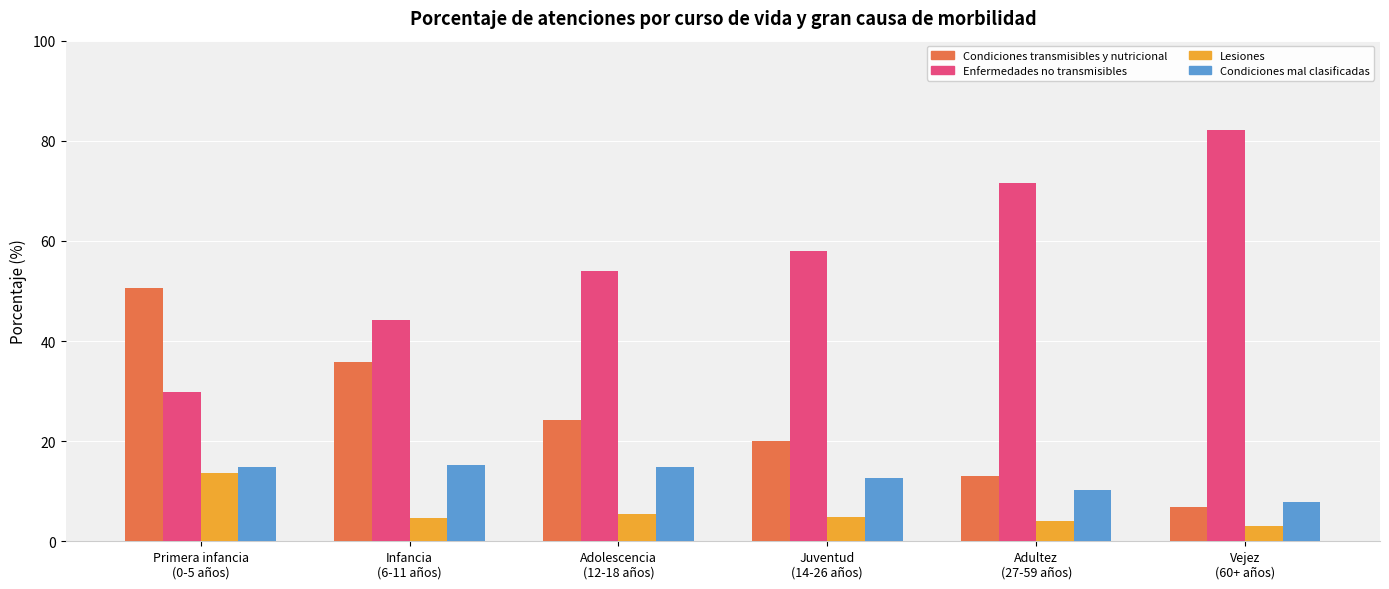

What position from the right is Juventud
(14-26 años)?

3